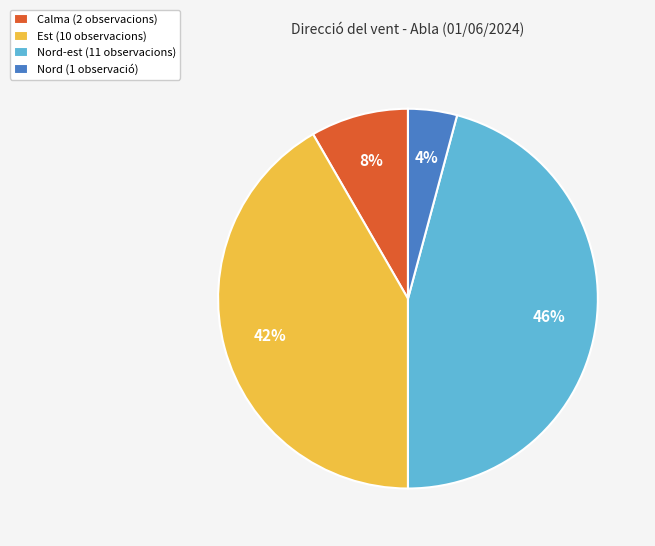

Which has a higher value, Est (10 observacions) or Nord-est (11 observacions)?

Nord-est (11 observacions)